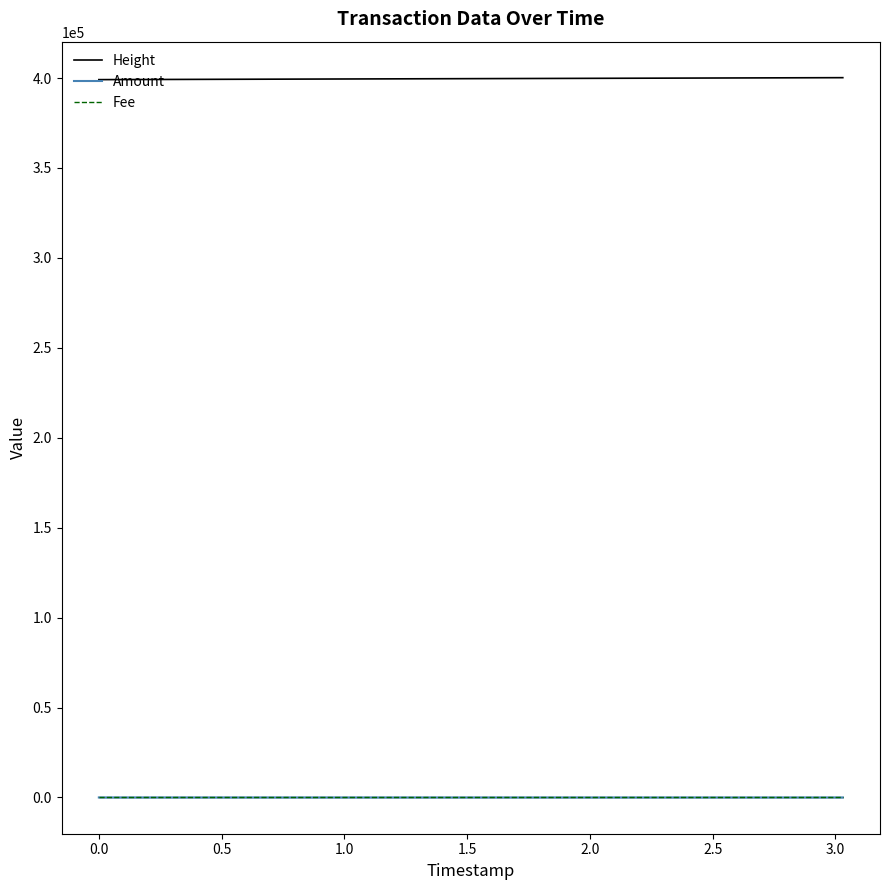

Does the chart display data point markers on the line(s)?

No